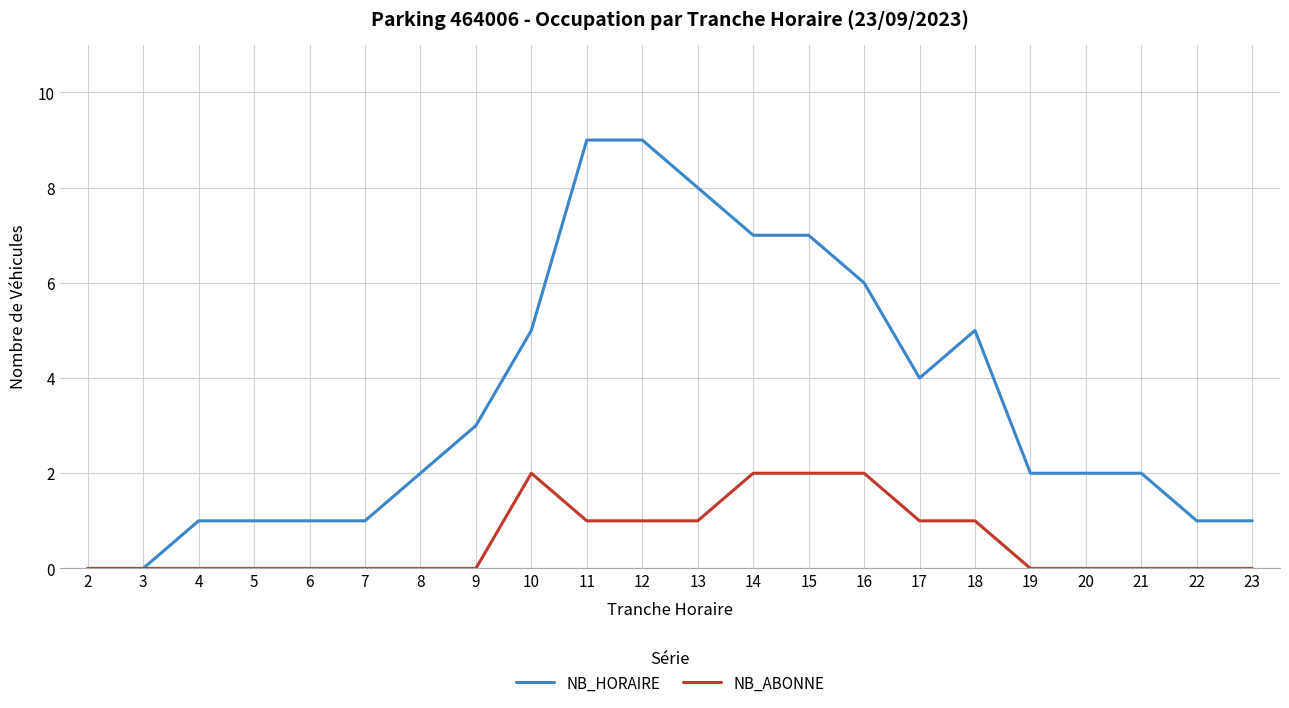

The NB_HORAIRE series shows 4 at 17. True or false?

True